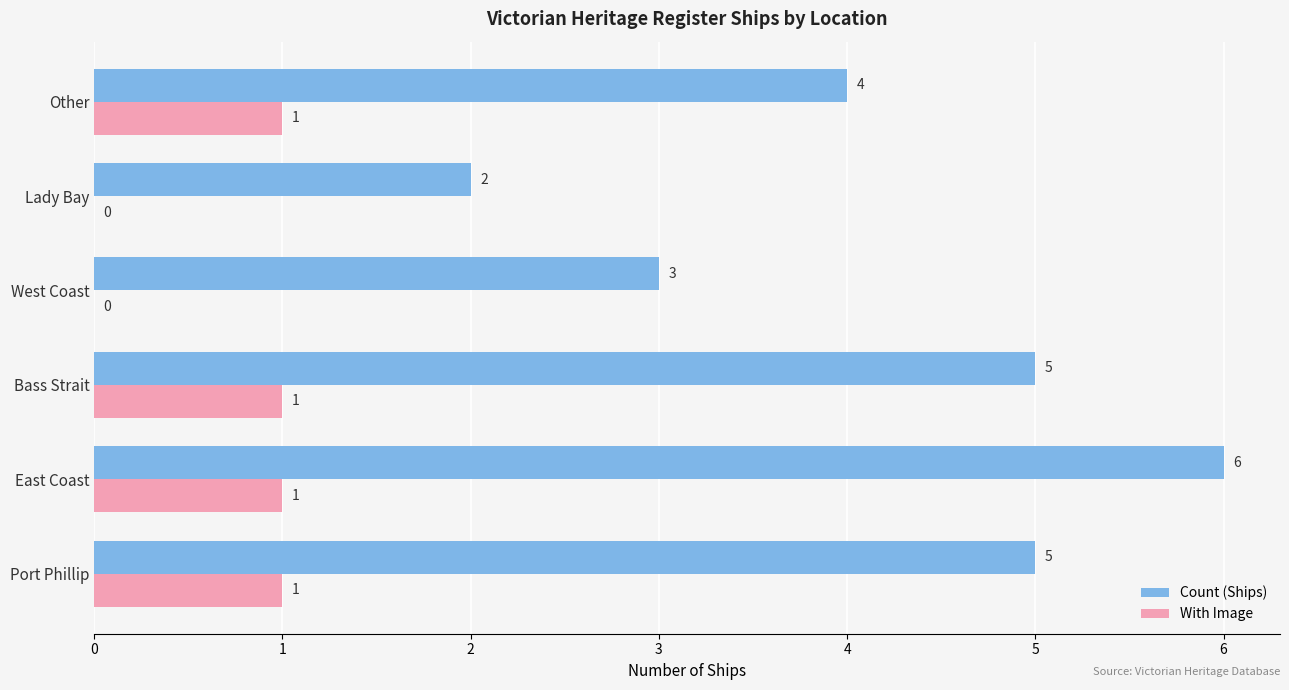

What value does the Count (Ships) series have at Port Phillip?

5